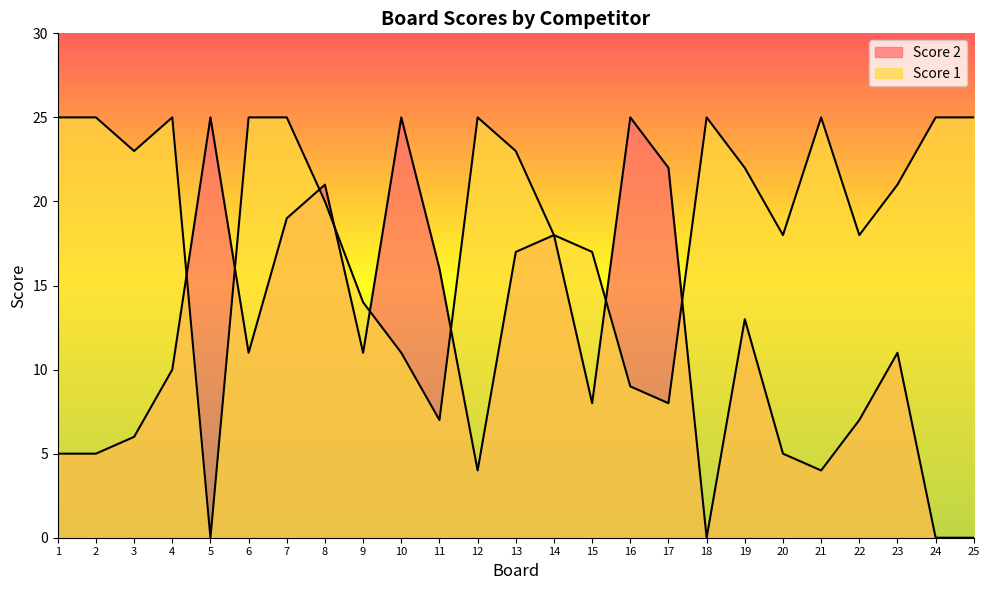

The value of Score 2 at 6 is 11. True or false?

True